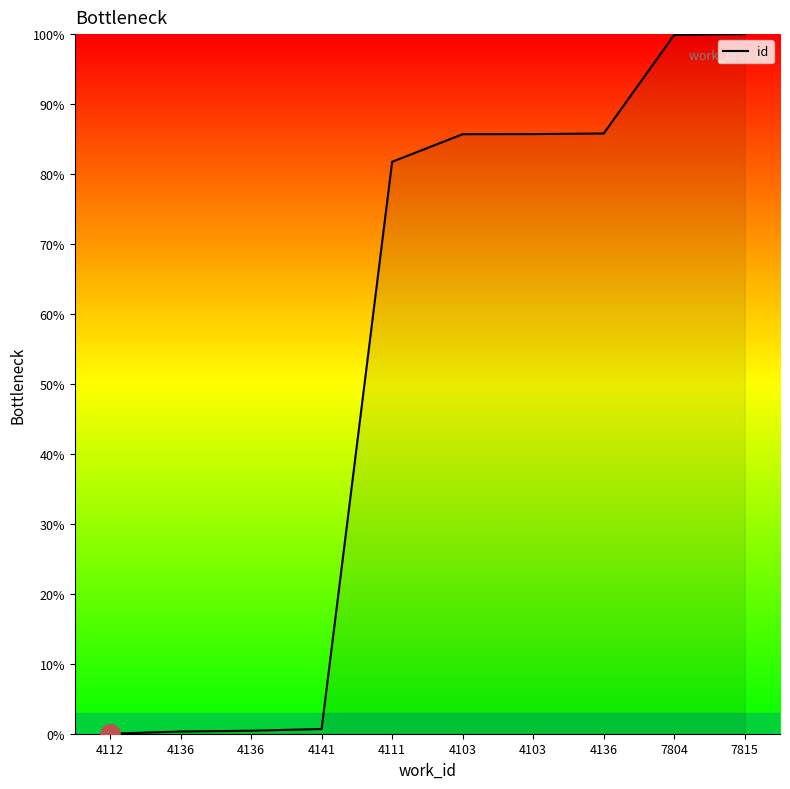

True or false: the data has more than 1 interior local peaks.

False